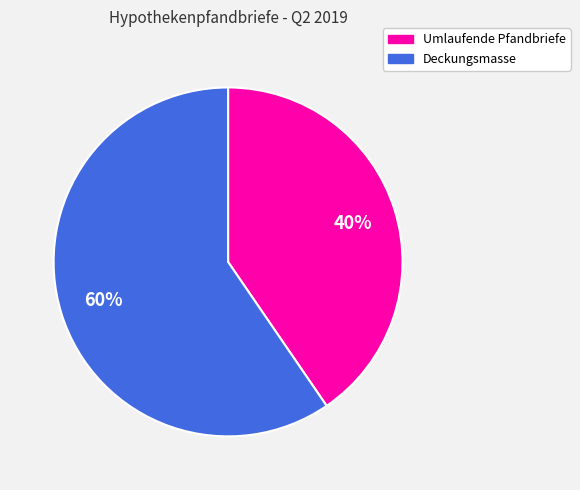

To the nearest percent, what is the average slice percentage?

50%